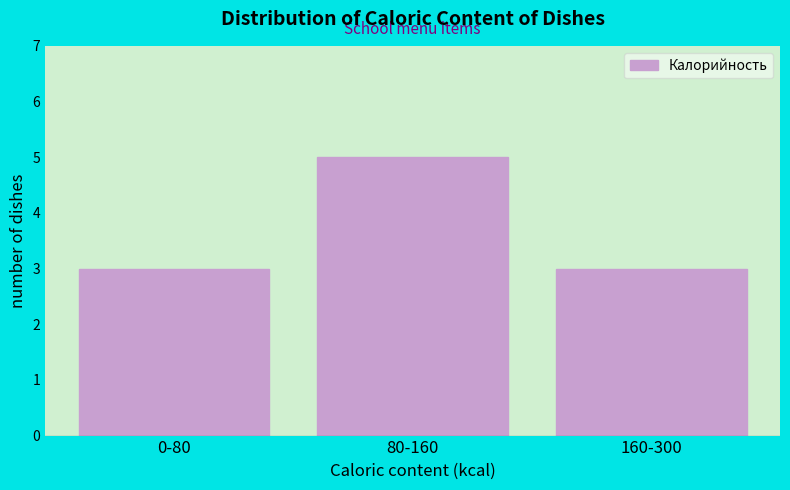

Reading left to right, extract all data points from this chart.

0-80=3	80-160=5	160-300=3